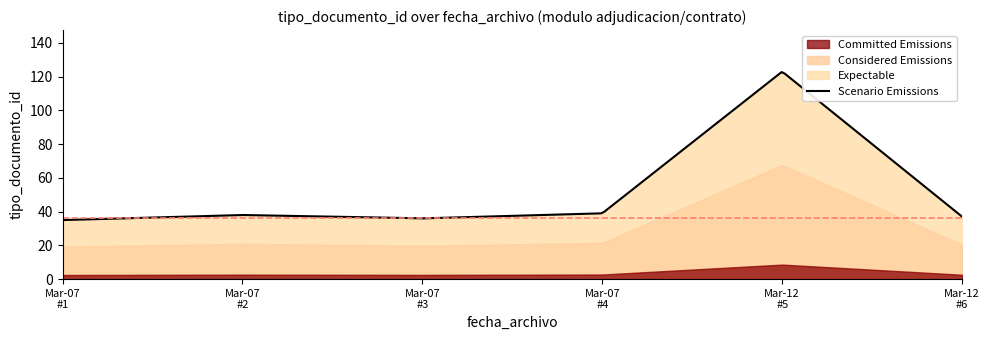

What is the change in value from 2018-03-07 to 2018-03-07?

+3